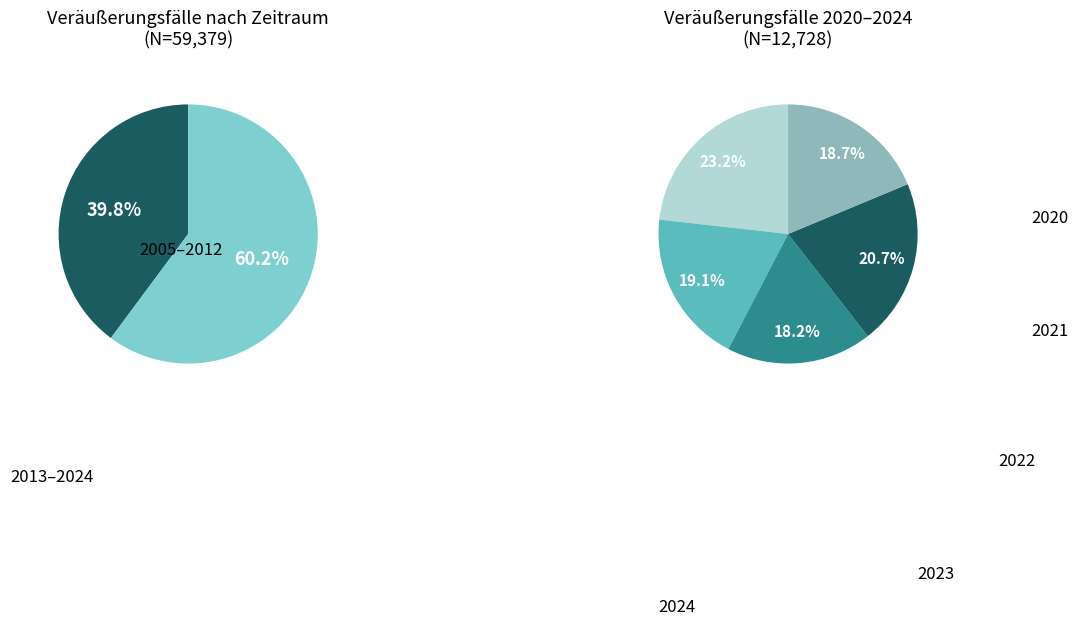

Is there any slice that represents more than half of the pie?

No